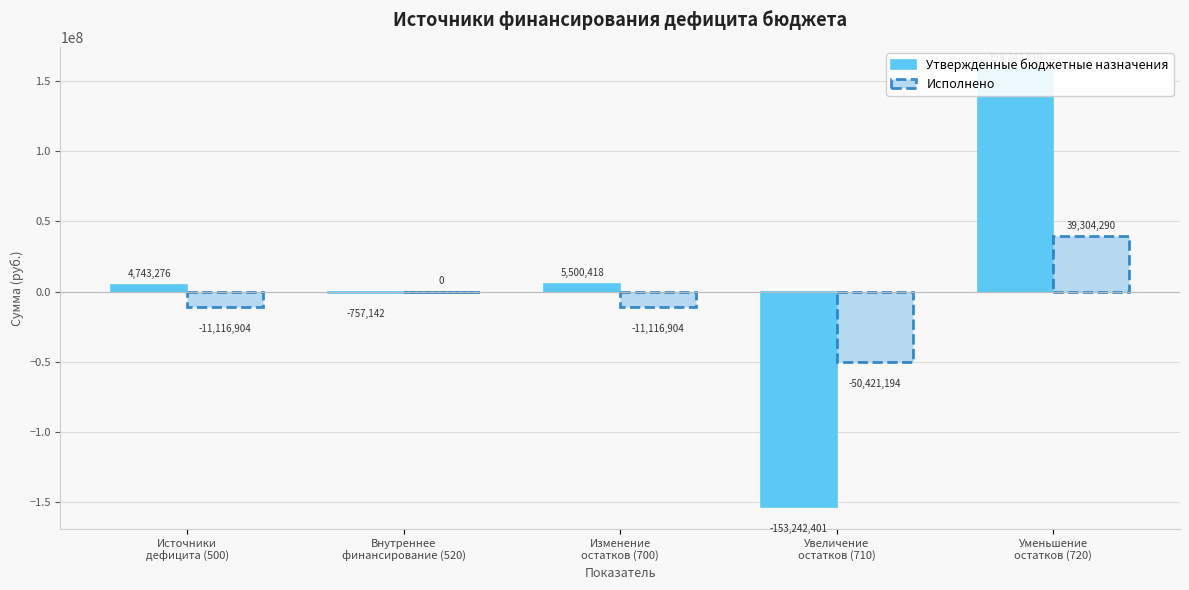

What is the maximum value for Утвержденные бюджетные назначения?

158742819.1